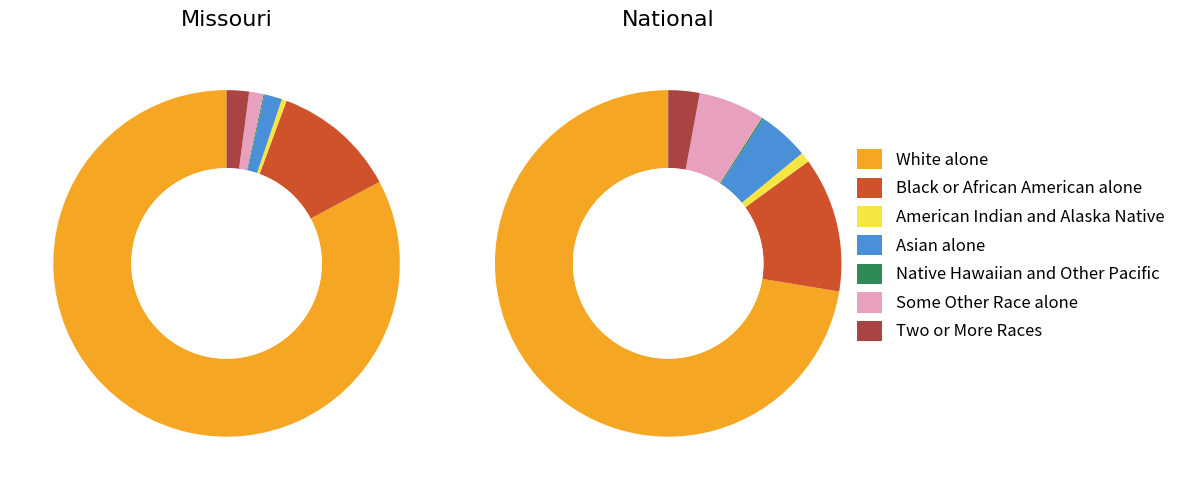

Combined, do Black or African American alone and Two or More Races account for over 50%?

No